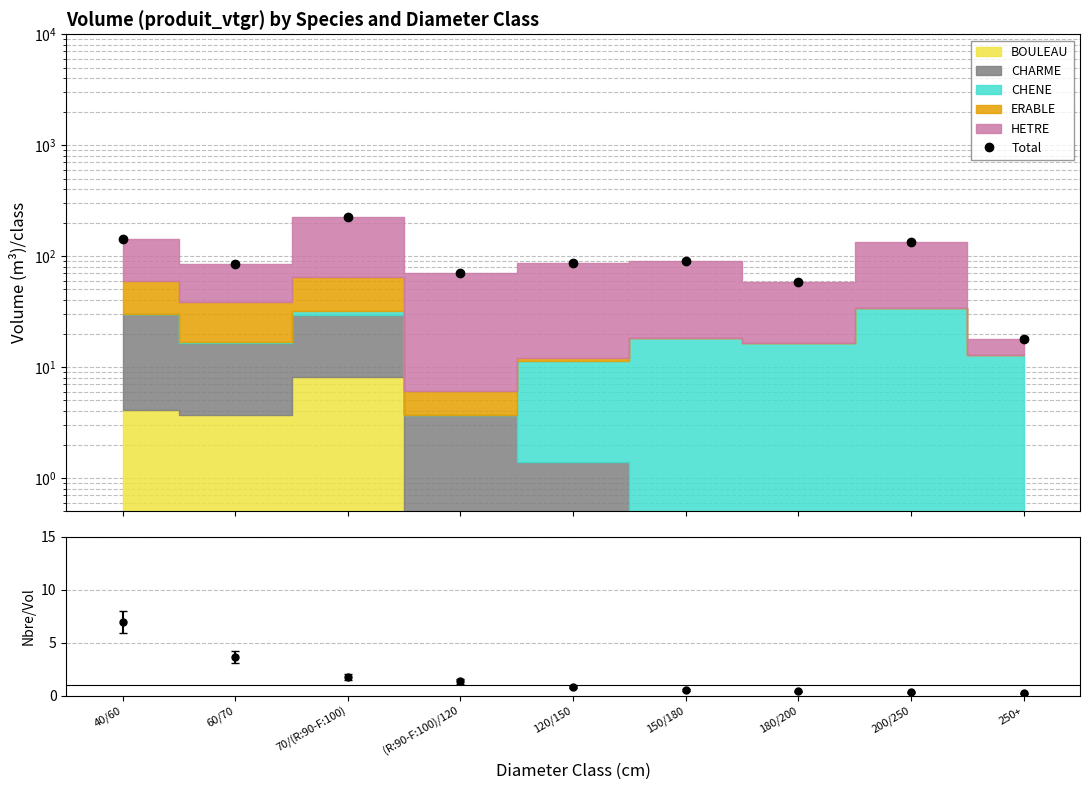

At which category is the sum across all series the highest?

70/(R:90-F:100)